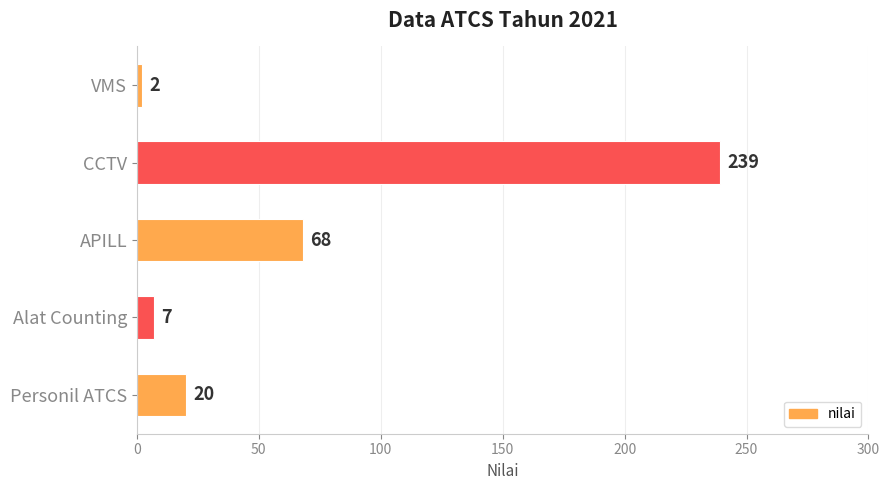

List the labels in order of value, smallest first.

VMS, Alat Counting, Personil ATCS, APILL, CCTV